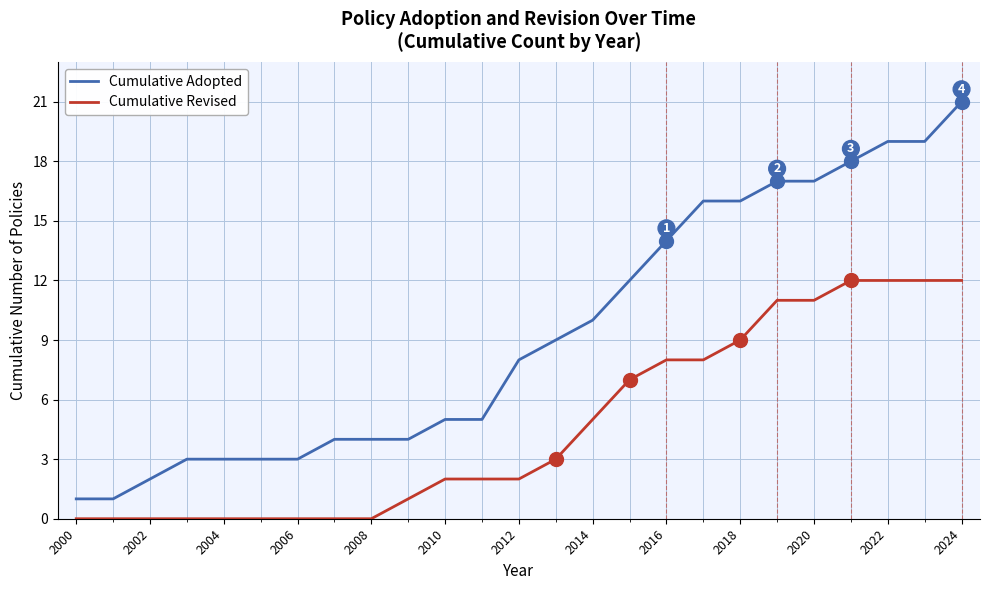

Rank the series by their maximum value, from lowest to highest.

Cumulative Revised, Cumulative Adopted